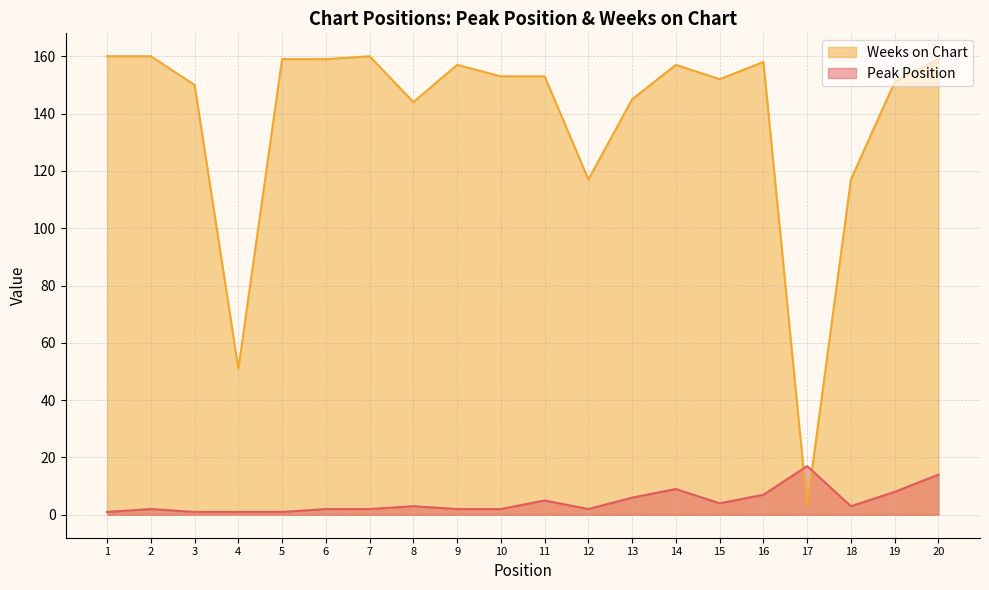

Reading right to left, list all the values displayed in this chart.

Peak Position: 14	8	3	17	7	4	9	6	2	5	2	2	3	2	2	1	1	1	2	1
Weeks on Chart: 159	151	117	3	158	152	157	145	117	153	153	157	144	160	159	159	51	150	160	160